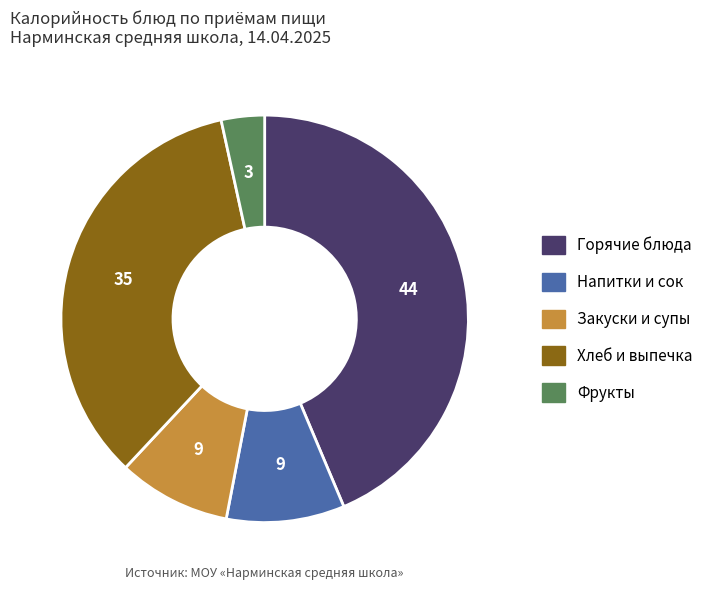

How many slices are in this pie chart?

5